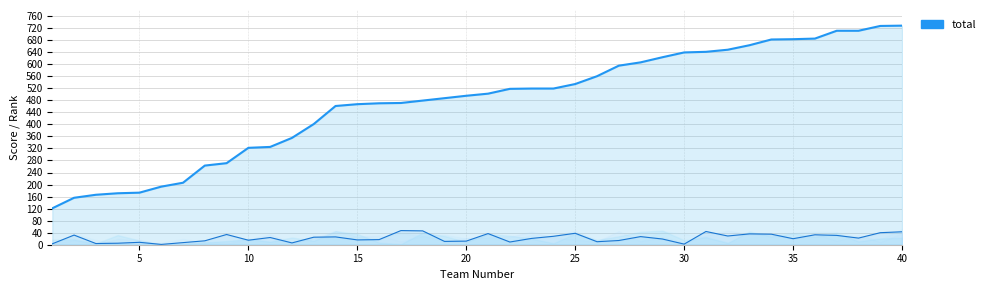

In Disease Detectives (line), how many points are lower than both neighbors (excluding endpoints)?

12